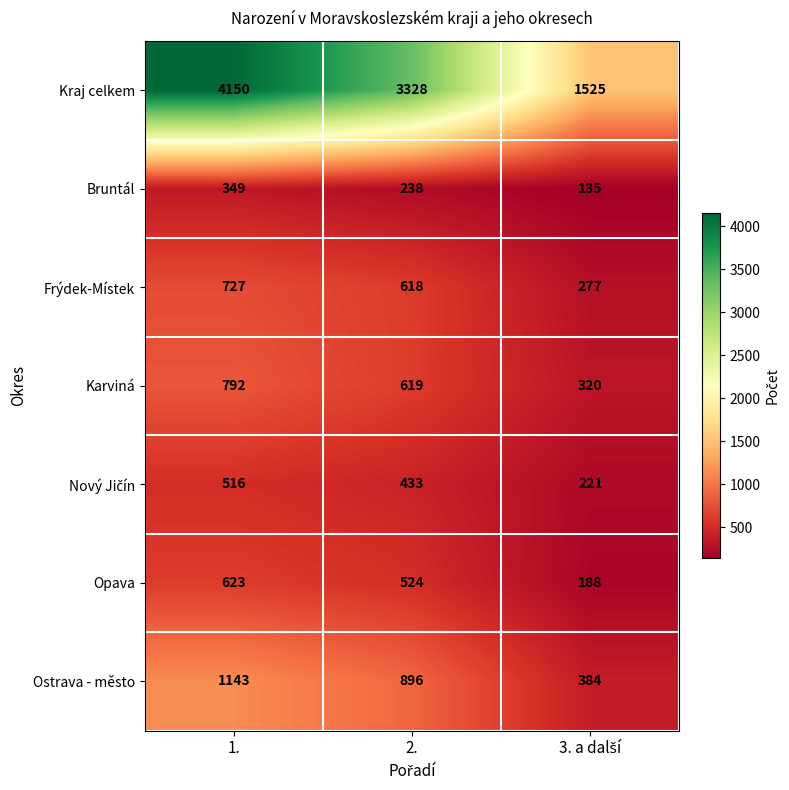

At how many categories does at least one series exceed 843?

3